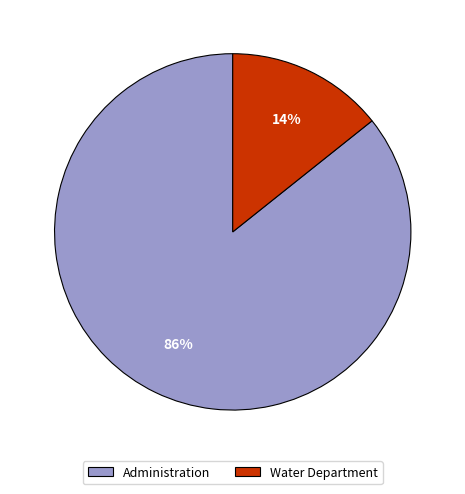

Which category has the smallest portion of the pie?

Water Department